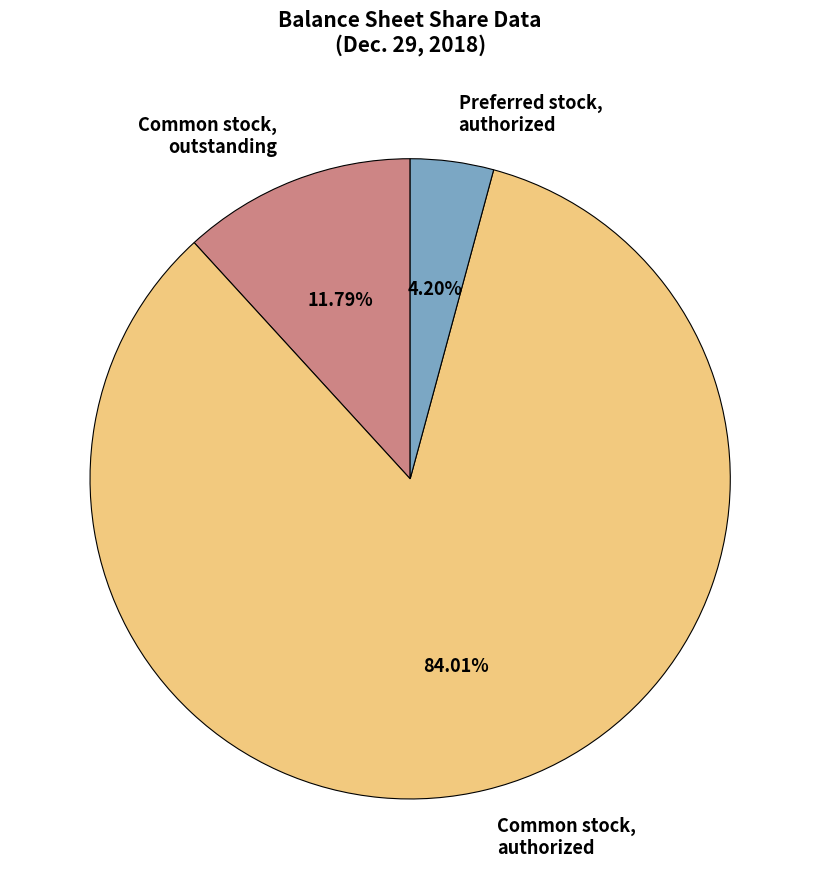

What percentage is the Preferred stock, authorized slice, to the nearest percent?

4%